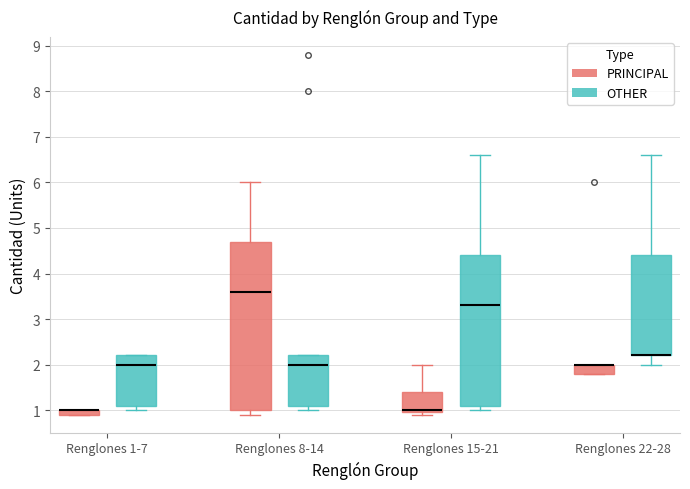

Where is the upper edge of the box for Renglones 1-7 (PRINCIPAL) on the y-axis? The values are not printed on the chart, so give them approximately, as read against the axis.

1.0